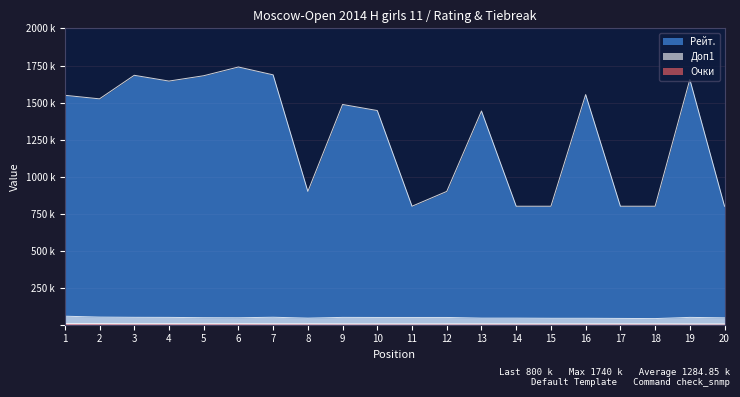

Reading left to right, what are all the values shown in this chart?

Рейт.: 1549.0	1525.0	1684.0	1645.0	1681.0	1740.0	1687.0	900.0	1487.0	1446.0	800.0	900.0	1443.0	800.0	800.0	1554.0	800.0	800.0	1656.0	800.0
Доп1: 57.5	51.5	50.0	49.5	47.5	47.0	50.5	44.5	49.5	49.0	49.0	49.0	44.5	44.5	43.5	43.5	42.5	41.5	49.5	46.5
Очки: 7.5	7.5	7.0	7.0	7.0	7.0	6.5	6.5	6.0	6.0	6.0	6.0	6.0	6.0	6.0	6.0	6.0	6.0	5.5	5.5